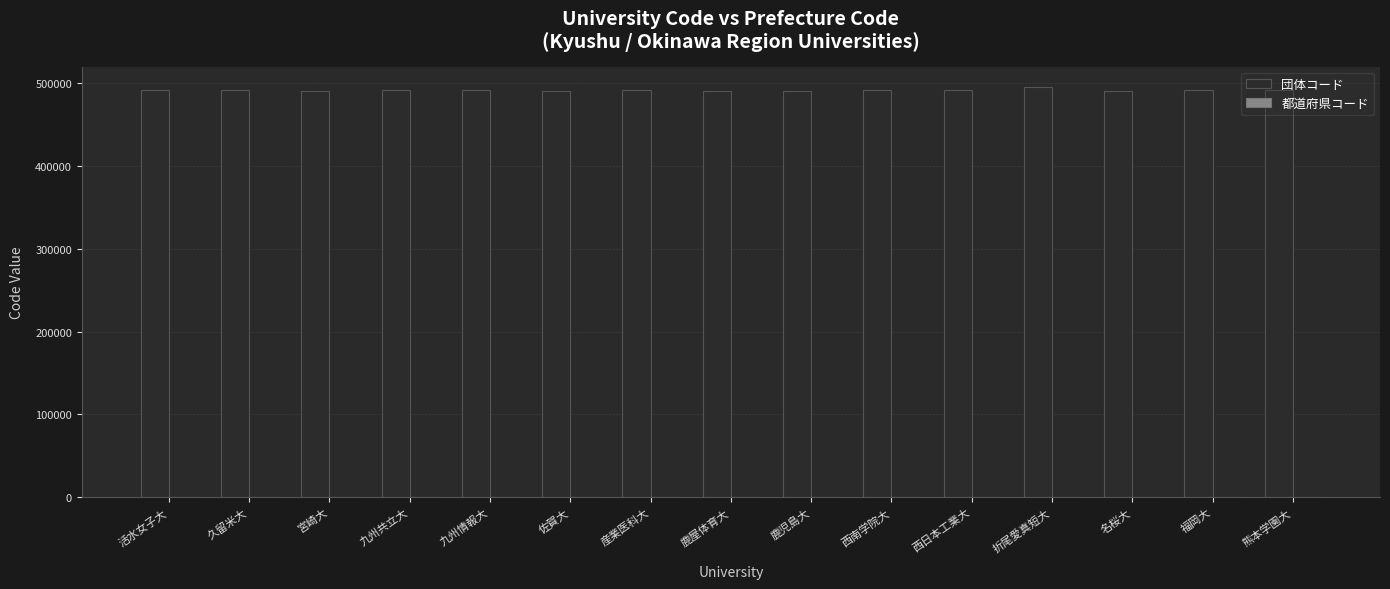

What is the total value across all series at 活水女子大?

492367